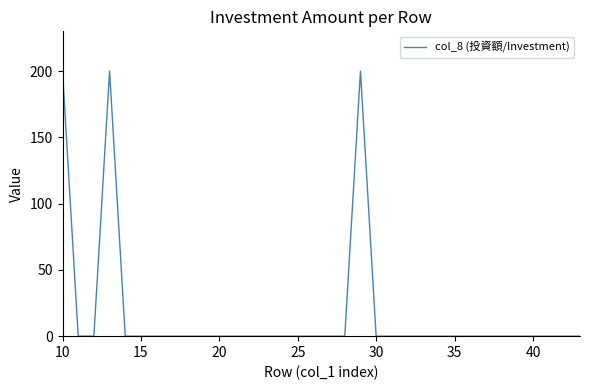

Reading left to right, list all the values displayed in this chart.

200	0	0	200	0	0	0	0	0	0	0	0	0	0	0	0	0	0	0	200	0	0	0	0	0	0	0	0	0	0	0	0	0	0